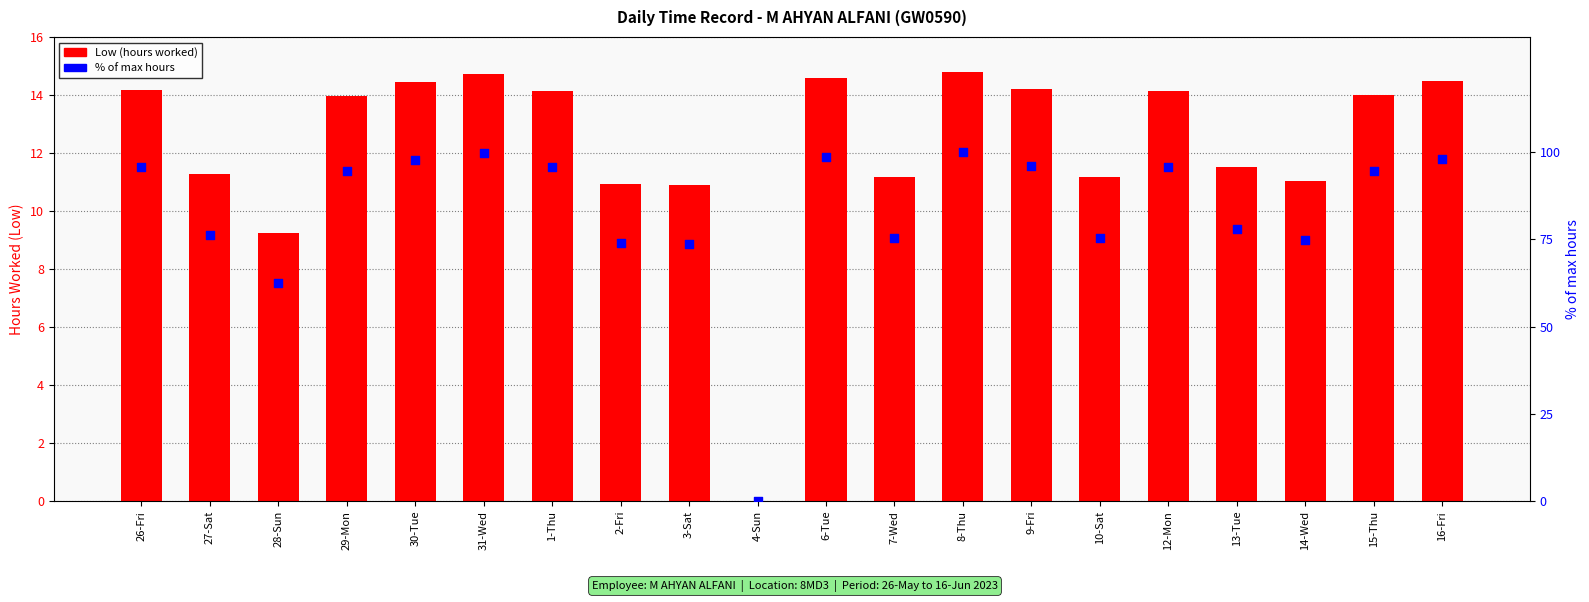

What is the total value across all series at 7-Wed?

86.6